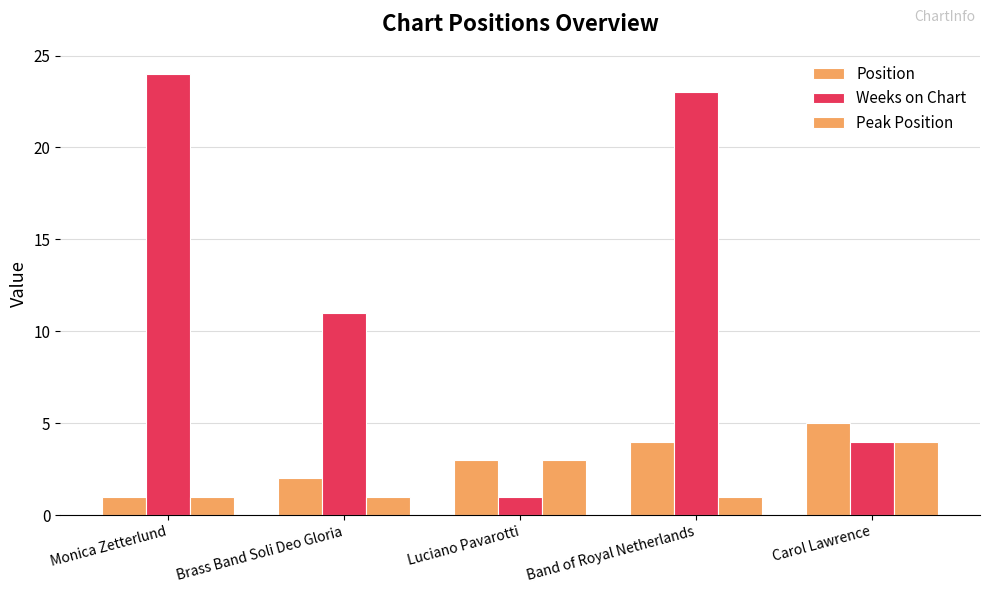

Are the bars grouped side by side (vs. stacked)?

Yes